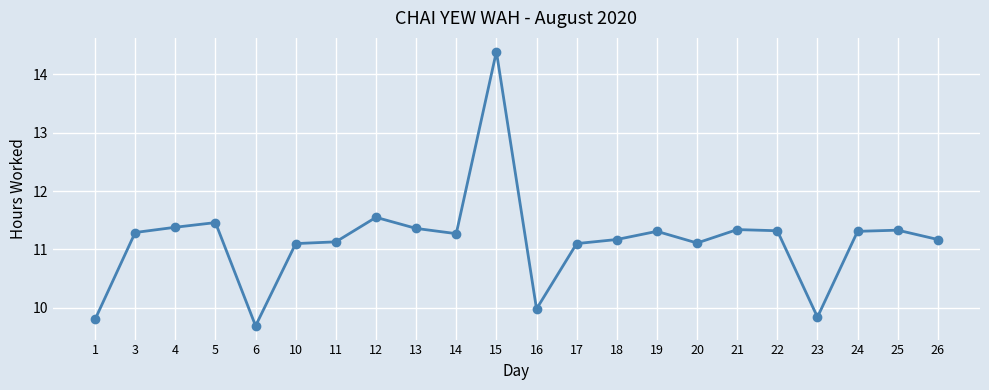

Which has a higher value, 16 or 4?

4